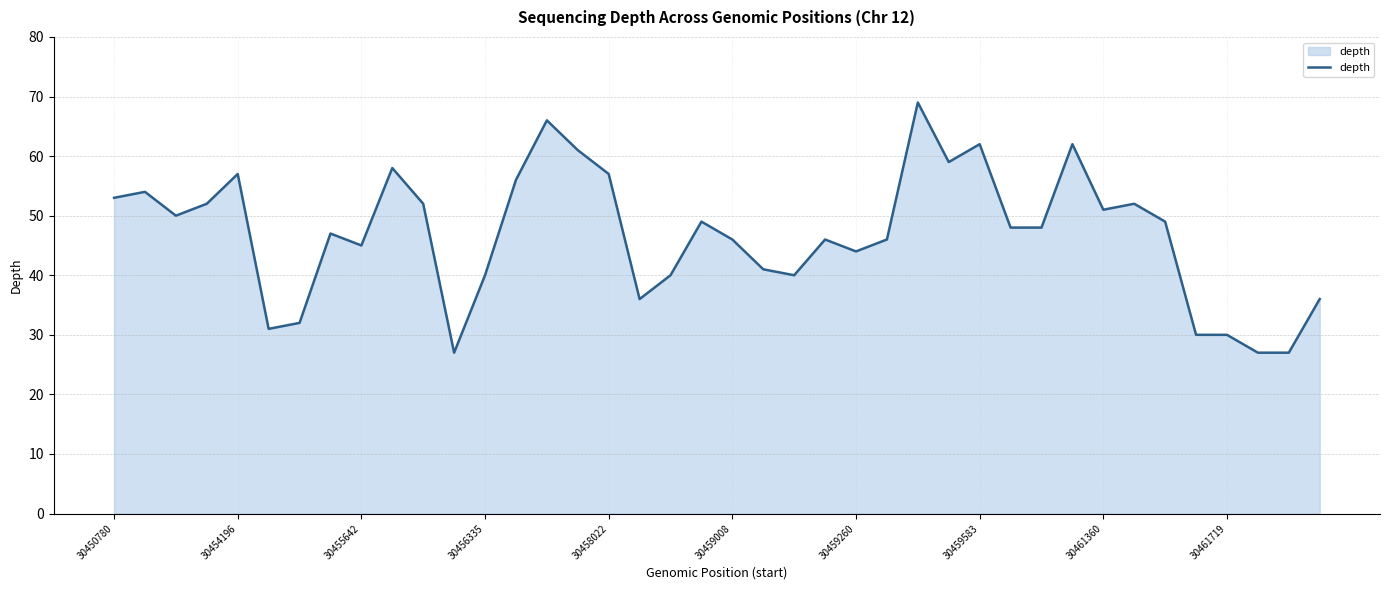

What is the greatest value displayed?

69